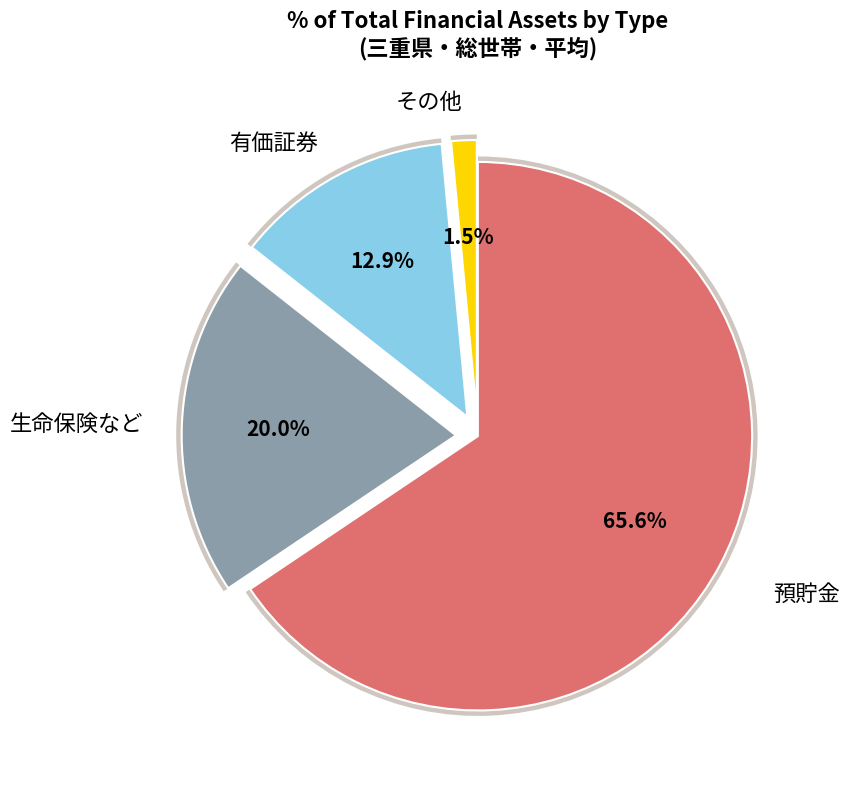

How many slices are in this pie chart?

4